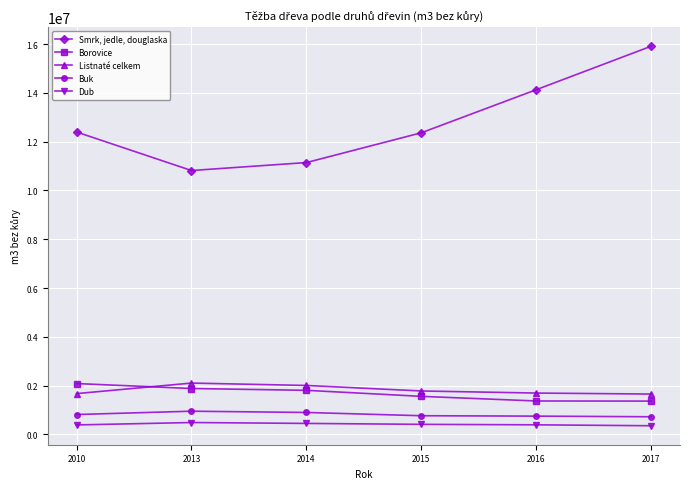

How many lines are shown in the chart?

5